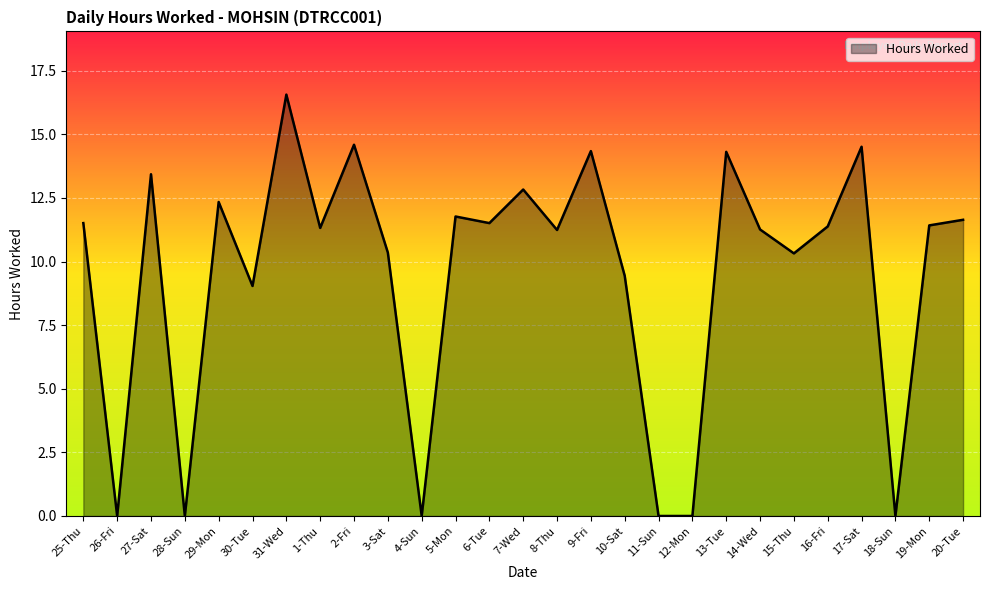

Between 7-Wed and 11-Sun, which is larger?

7-Wed